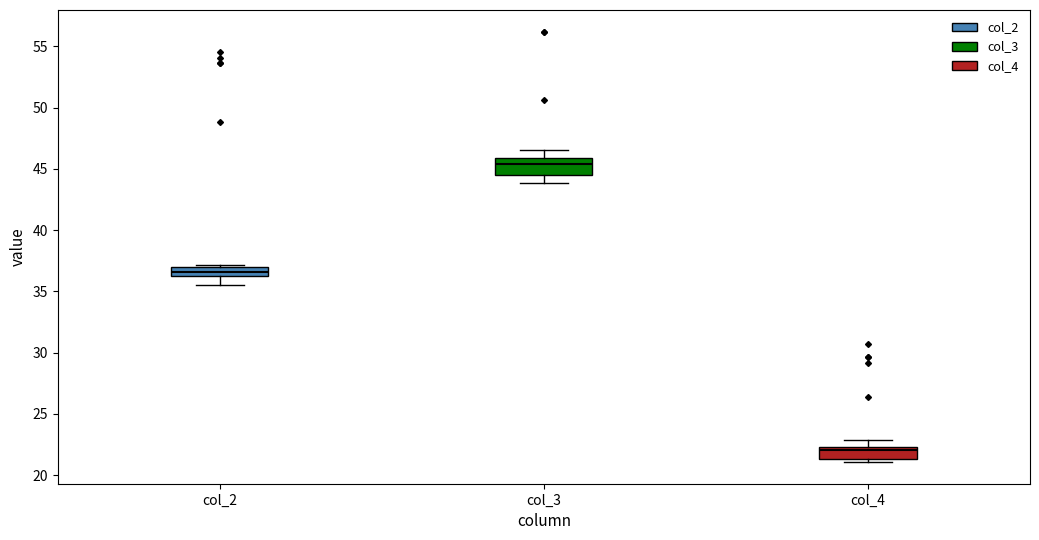

Reading left to right, read every box against the y-axis: the position of its median line, the range the box covers, and the ends of its whiskers. The values are not printed on the chart, so give them approximately, as read against the axis.

col_2: median 36.5, box 36.0 to 37.0, whiskers 35.5 to 37.0
col_3: median 45.5, box 44.5 to 46.0, whiskers 44.0 to 46.5
col_4: median 22.0, box 21.5 to 22.5, whiskers 21.0 to 23.0